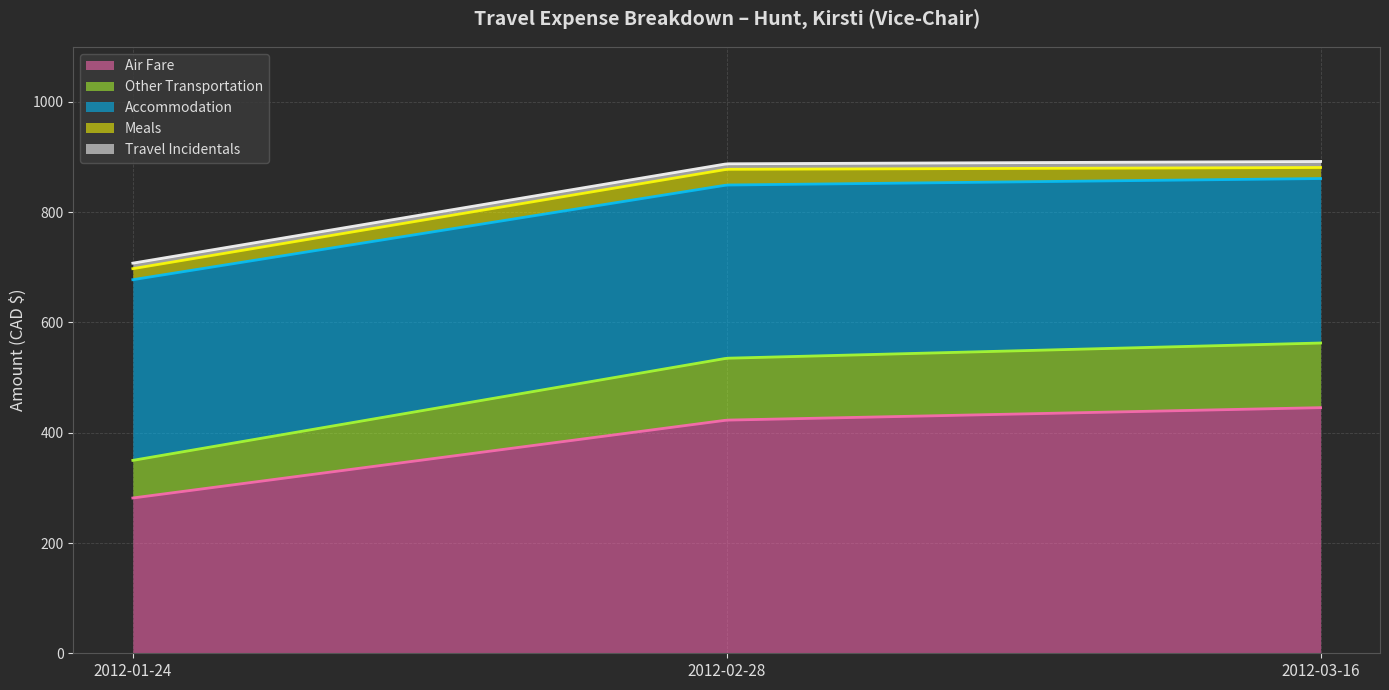

List the series in order of their peak value, lowest first.

Travel Incidentals, Meals, Other Transportation, Accommodation, Air Fare